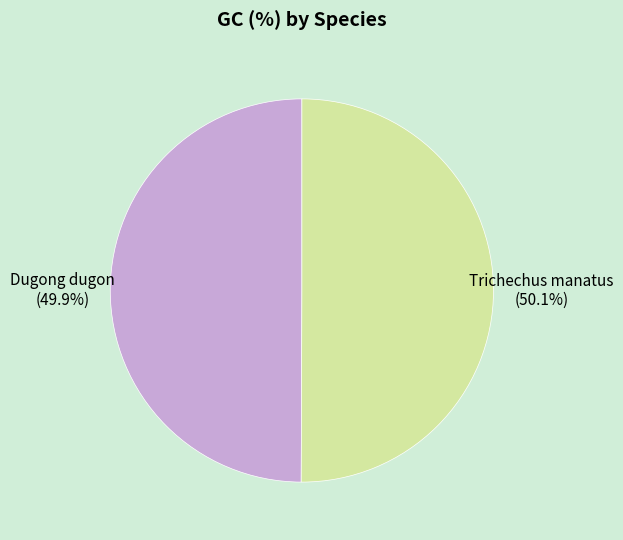

How many segments does this pie chart have?

2